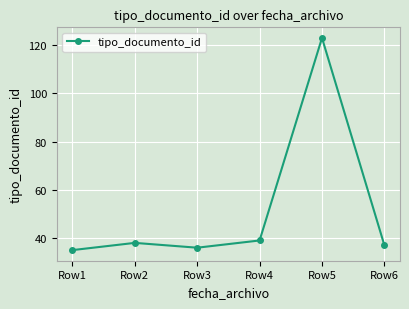

What is the ratio of the value at Row3 to the value at Row1?

1.0